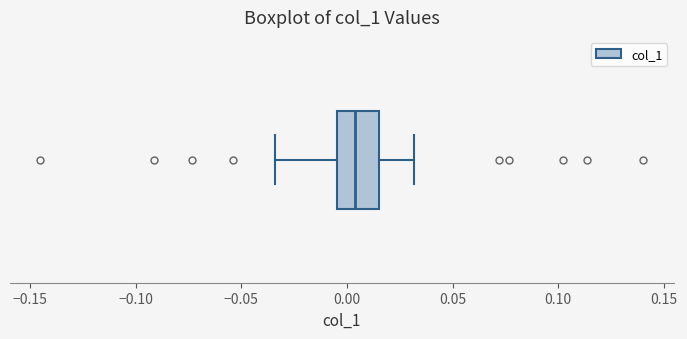

Read this box plot against the x-axis: the position of the median line, the range covered by the box, and the ends of both whiskers. The values are not printed on the chart, so give them approximately, as read against the axis.

median 0.005, box -0.005 to 0.015, whiskers -0.035 to 0.030